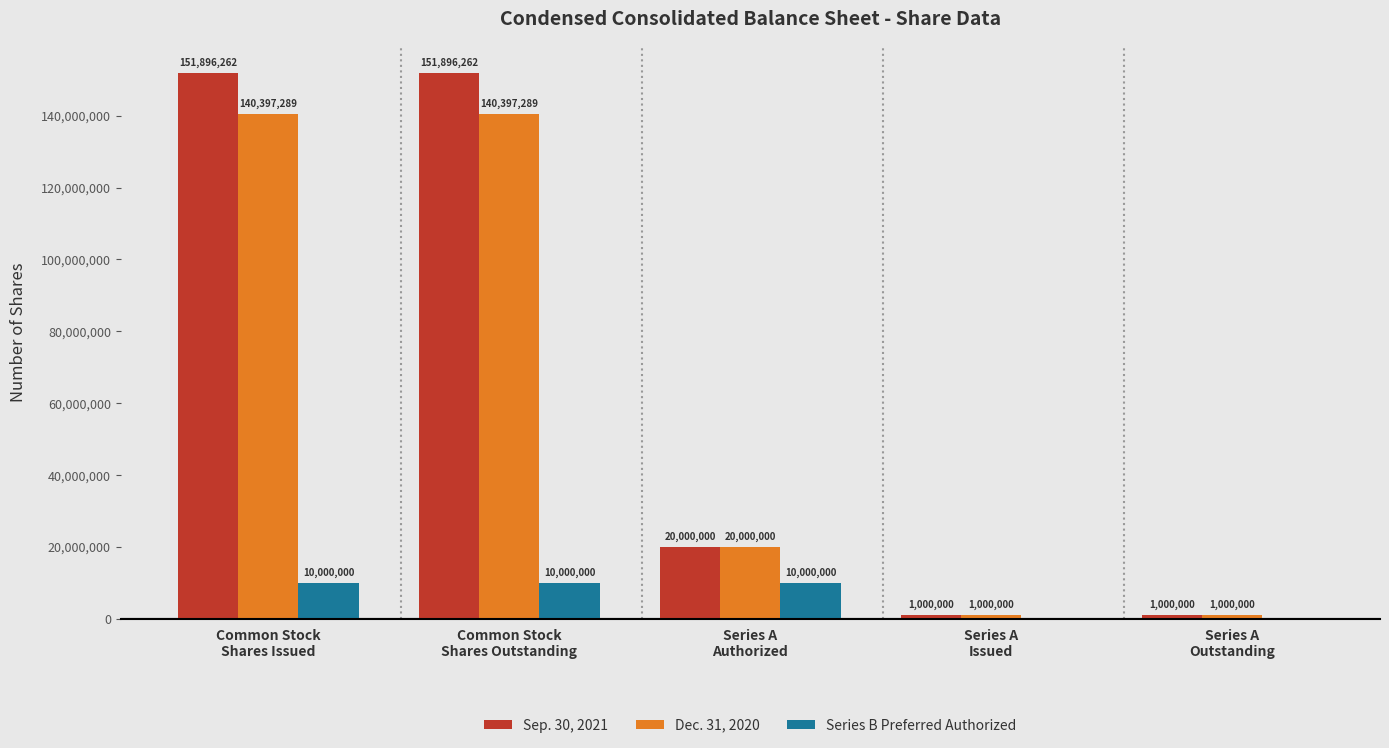

Which series has the largest total across all categories?

Sep. 30, 2021